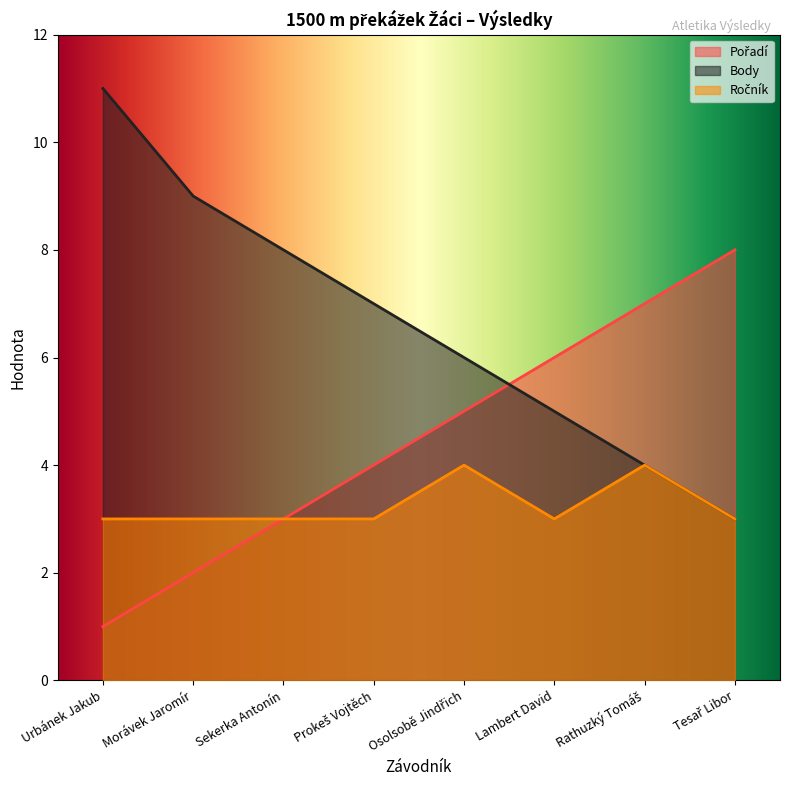

What is the difference between the maximum and minimum values in the Ročník series?

1